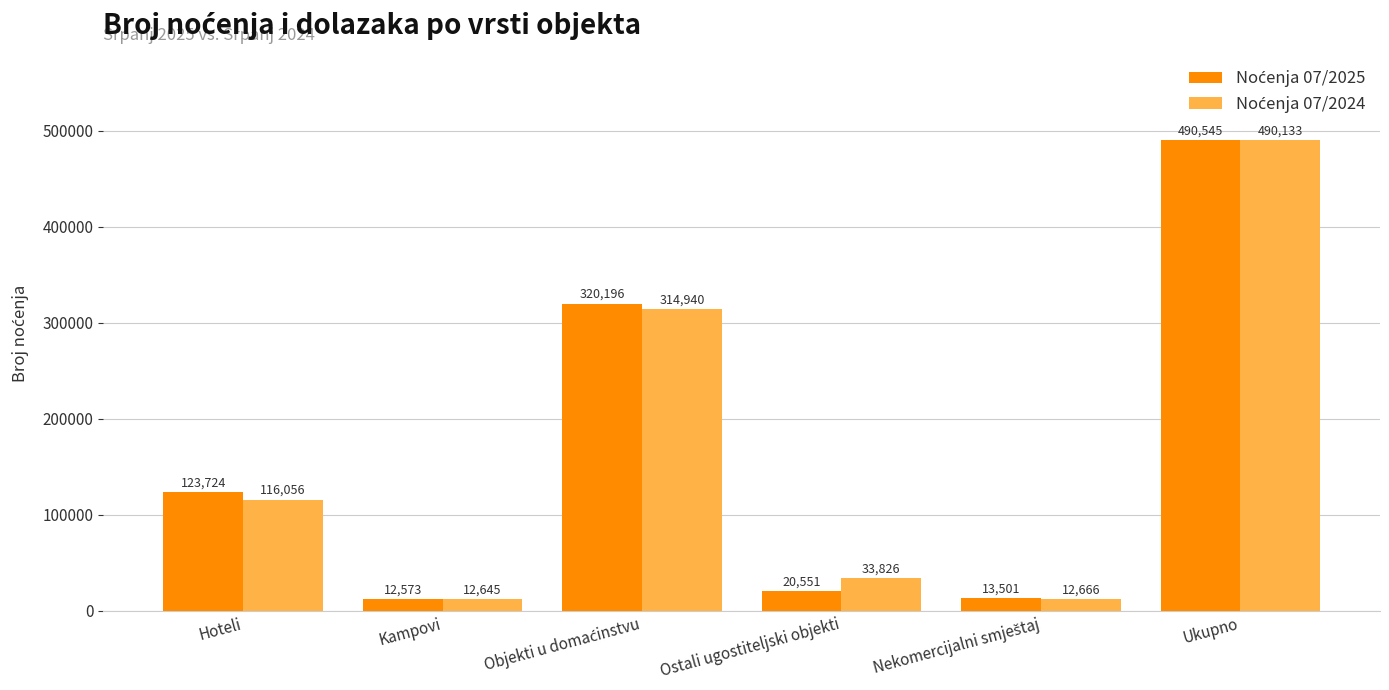

Does the chart contain stacked bars?

No